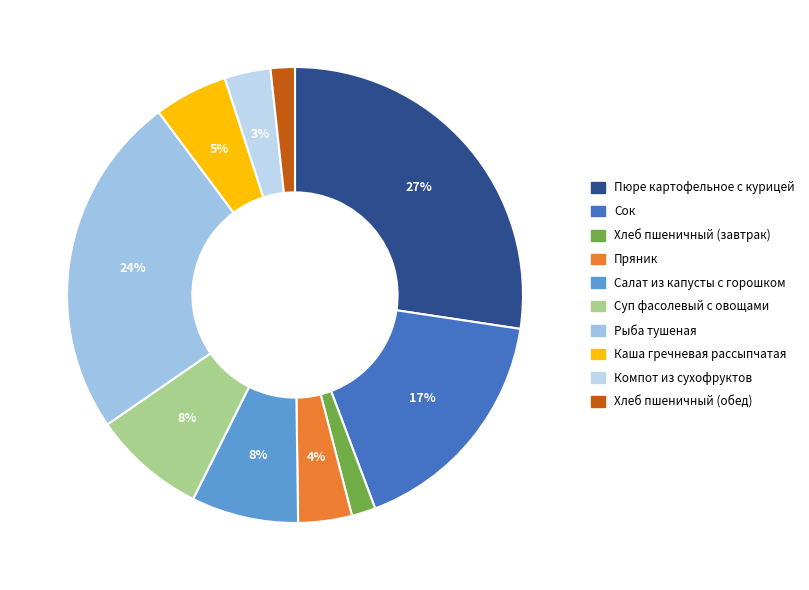

How many segments does this pie chart have?

10